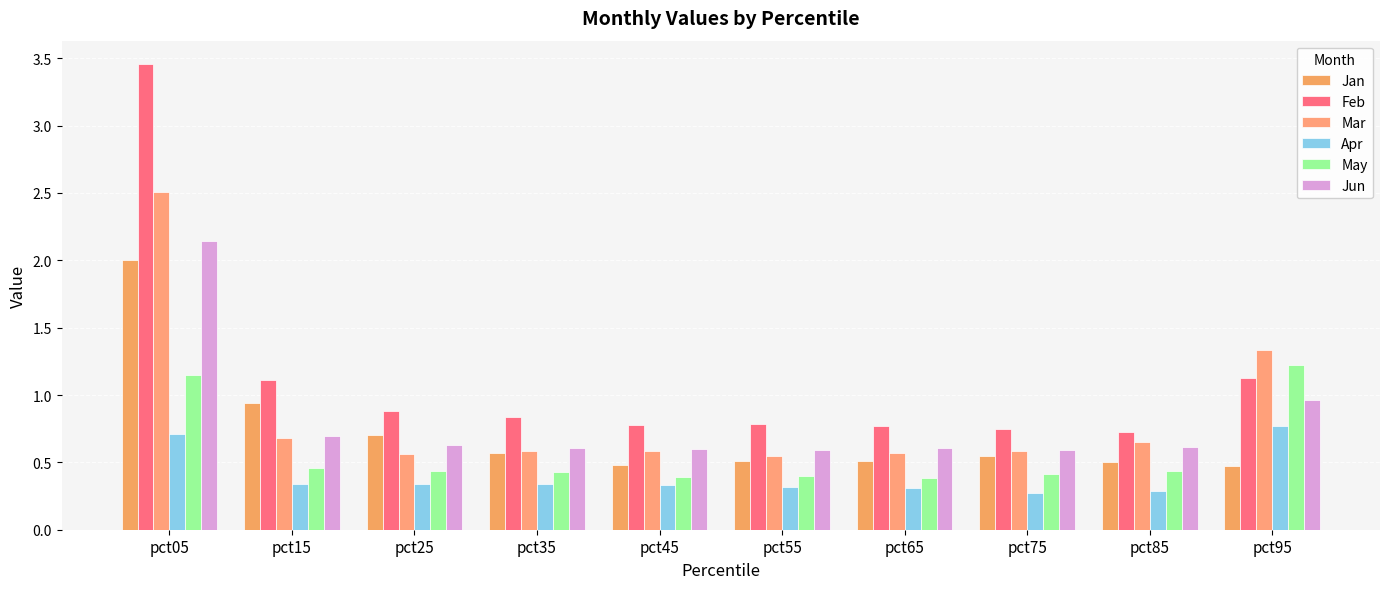

What is the average value of the Mar series?

0.9